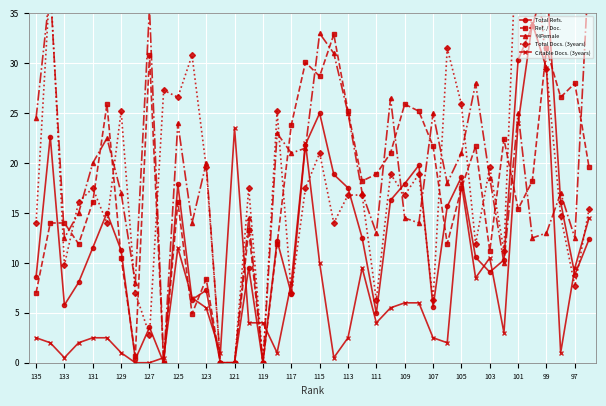

What is the sum of the Ref. / Doc. values at 101 and 129?

25.9